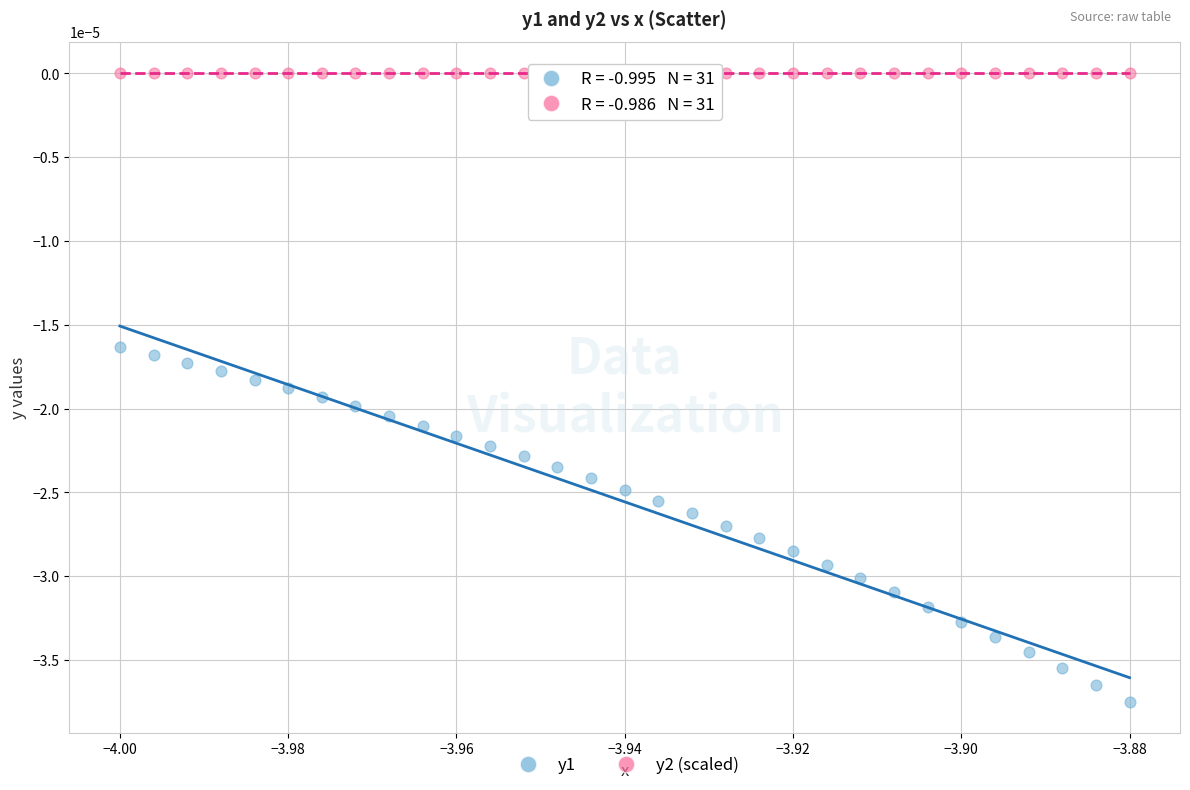

Which series reaches the minimum Y coordinate?

y1